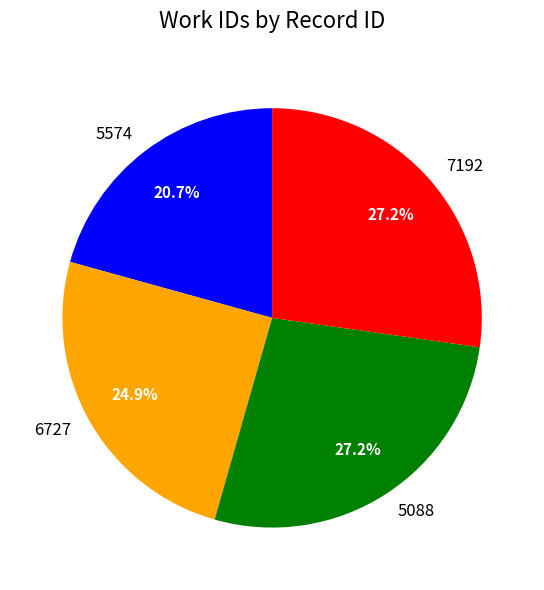

Count the number of slices in the pie.

4